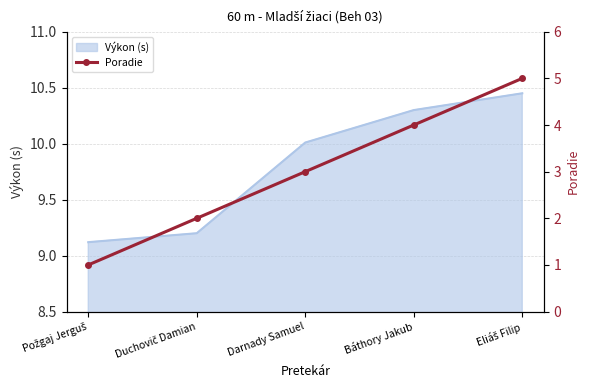

What is the label of the 3rd point from the left?

Darnady Samuel